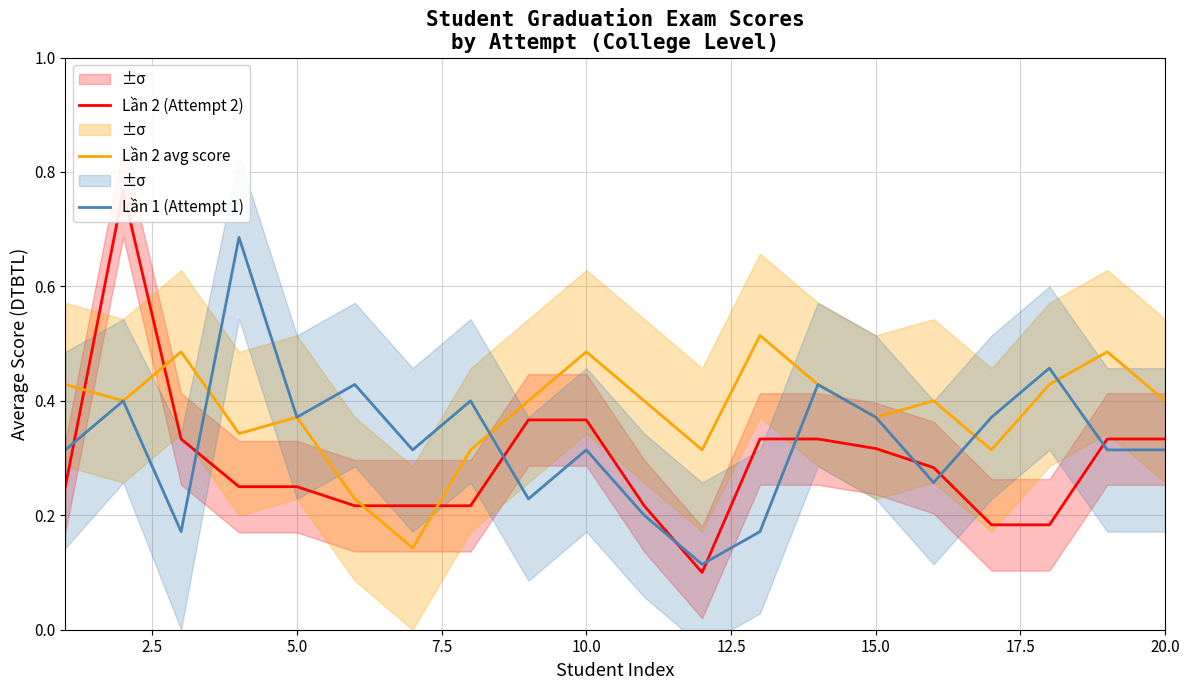

True or false: Lần 1 (Attempt 1) has more than 2 interior local peaks.

True